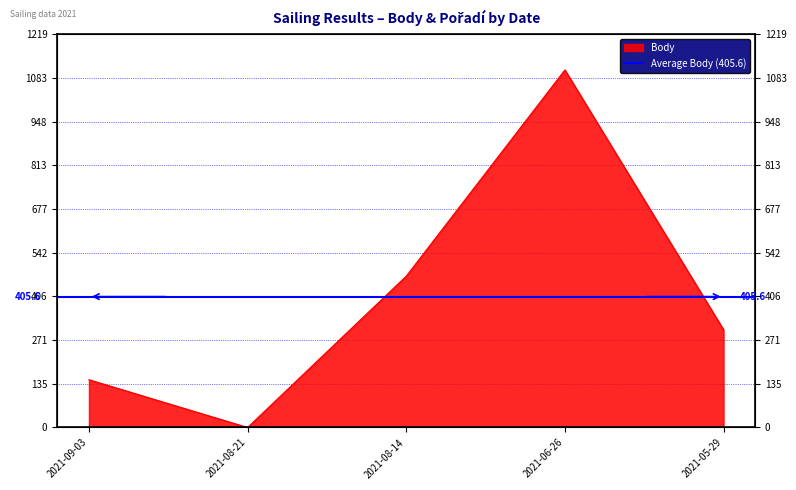

Rank the categories by value from highest to lowest.

2021-06-26, 2021-08-14, 2021-05-29, 2021-09-03, 2021-08-21